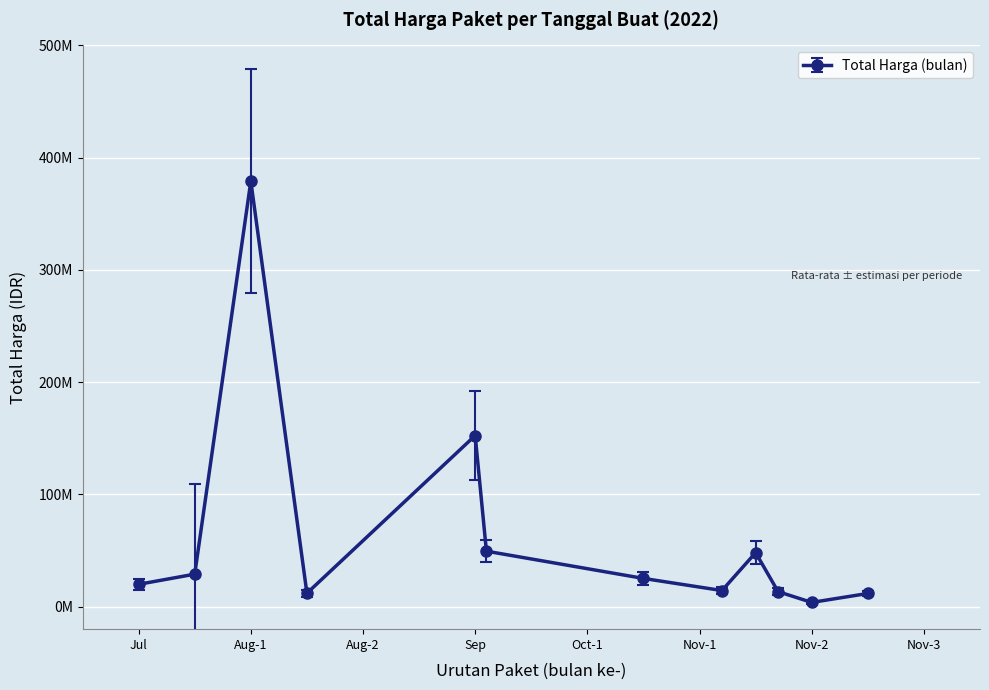

Is this an area chart (filled region under the line)?

No